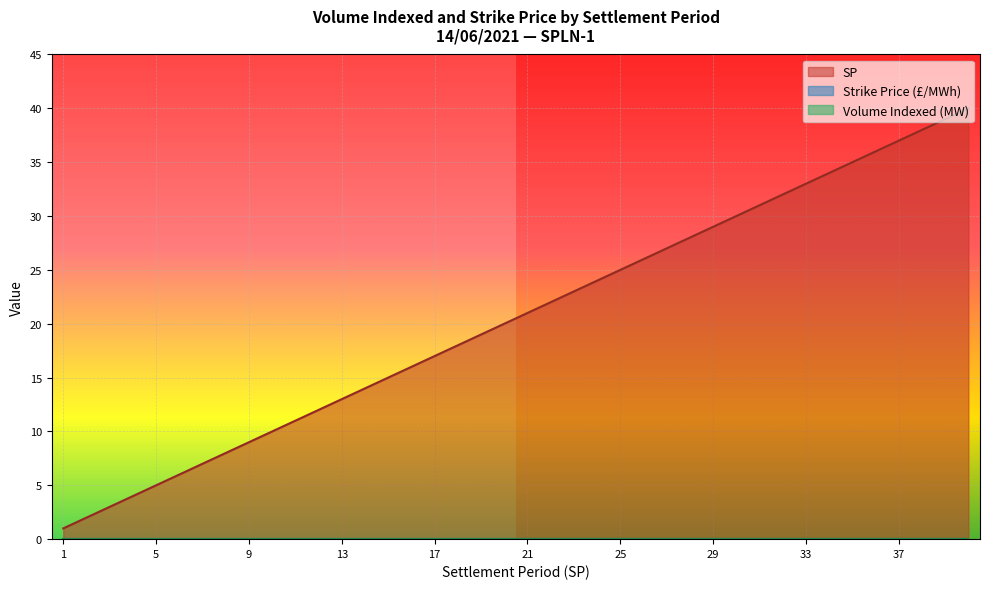

Reading right to left, transcribe all the data shown in this chart.

SP: SP 40=40	SP 39=39	SP 38=38	SP 37=37	SP 36=36	SP 35=35	SP 34=34	SP 33=33	SP 32=32	SP 31=31	SP 30=30	SP 29=29	SP 28=28	SP 27=27	SP 26=26	SP 25=25	SP 24=24	SP 23=23	SP 22=22	SP 21=21	SP 20=20	SP 19=19	SP 18=18	SP 17=17	SP 16=16	SP 15=15	SP 14=14	SP 13=13	SP 12=12	SP 11=11	SP 10=10	SP 9=9	SP 8=8	SP 7=7	SP 6=6	SP 5=5	SP 4=4	SP 3=3	SP 2=2	SP 1=1
Strike Price: SP 40=0	SP 39=0	SP 38=0	SP 37=0	SP 36=0	SP 35=0	SP 34=0	SP 33=0	SP 32=0	SP 31=0	SP 30=0	SP 29=0	SP 28=0	SP 27=0	SP 26=0	SP 25=0	SP 24=0	SP 23=0	SP 22=0	SP 21=0	SP 20=0	SP 19=0	SP 18=0	SP 17=0	SP 16=0	SP 15=0	SP 14=0	SP 13=0	SP 12=0	SP 11=0	SP 10=0	SP 9=0	SP 8=0	SP 7=0	SP 6=0	SP 5=0	SP 4=0	SP 3=0	SP 2=0	SP 1=0
Volume Indexed (MW): SP 40=0	SP 39=0	SP 38=0	SP 37=0	SP 36=0	SP 35=0	SP 34=0	SP 33=0	SP 32=0	SP 31=0	SP 30=0	SP 29=0	SP 28=0	SP 27=0	SP 26=0	SP 25=0	SP 24=0	SP 23=0	SP 22=0	SP 21=0	SP 20=0	SP 19=0	SP 18=0	SP 17=0	SP 16=0	SP 15=0	SP 14=0	SP 13=0	SP 12=0	SP 11=0	SP 10=0	SP 9=0	SP 8=0	SP 7=0	SP 6=0	SP 5=0	SP 4=0	SP 3=0	SP 2=0	SP 1=0